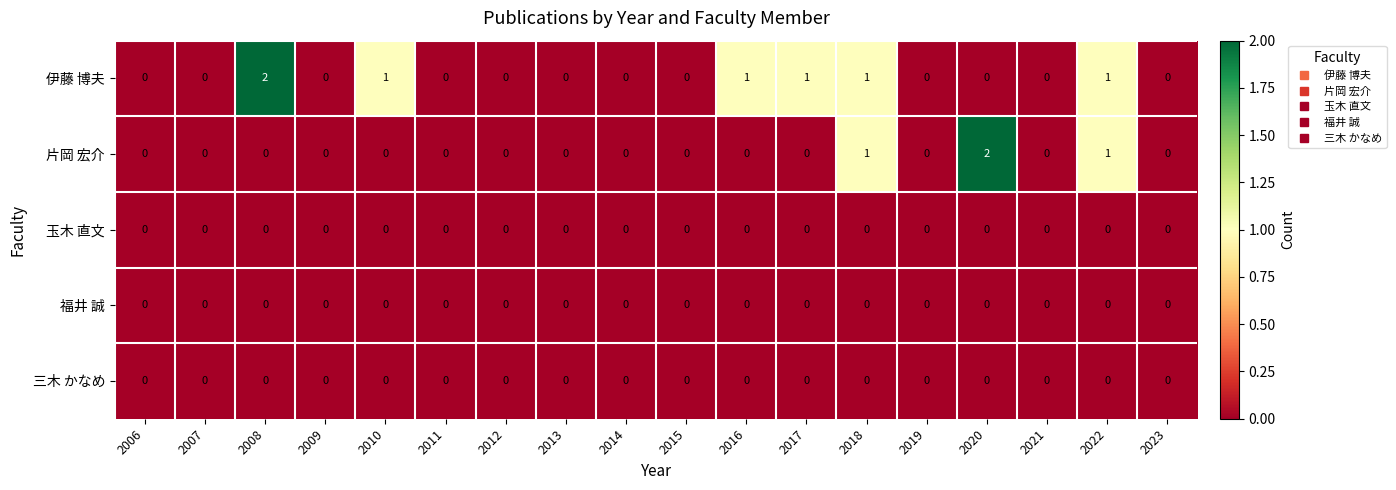

What is the sum of all 片岡 宏介 values?

4